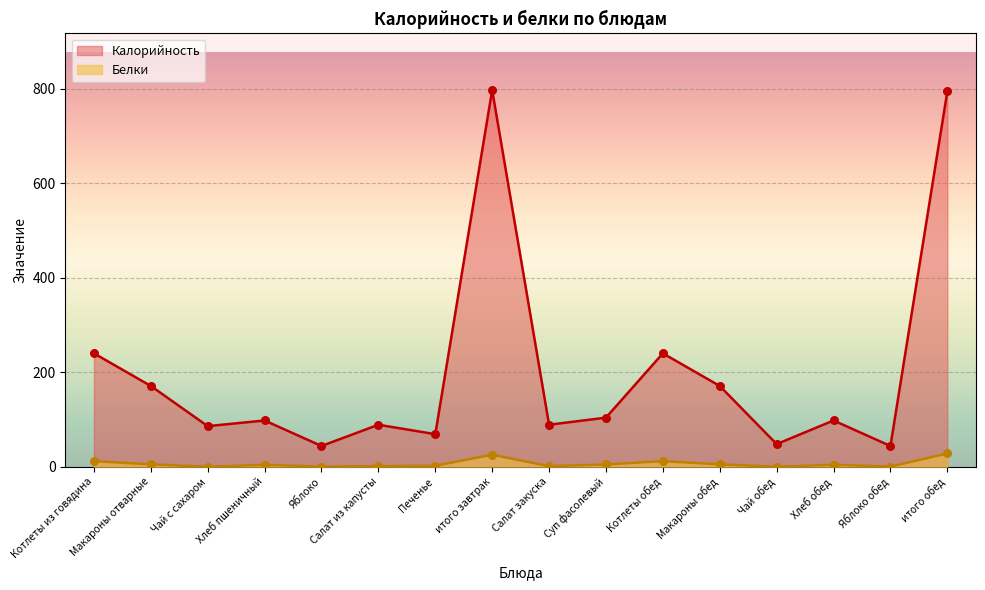

At how many categories does at least one series exceed 547?

2